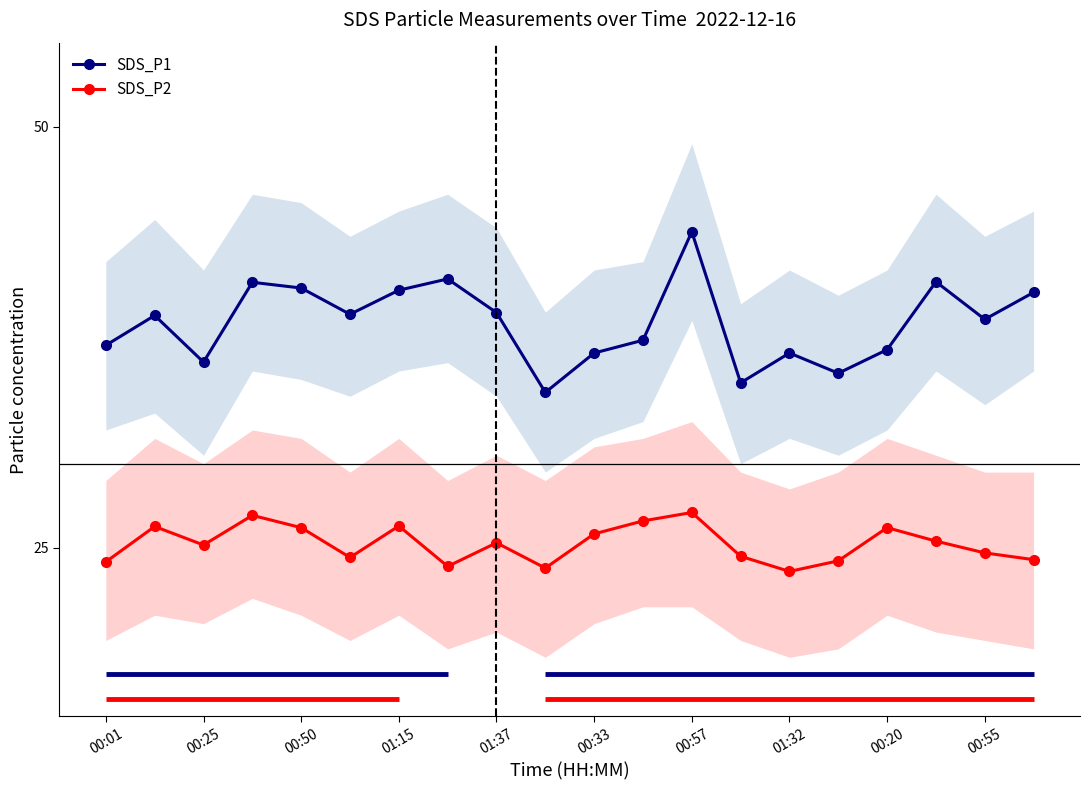

The value of SDS_P1 at 00:20 is 36.8. True or false?

True